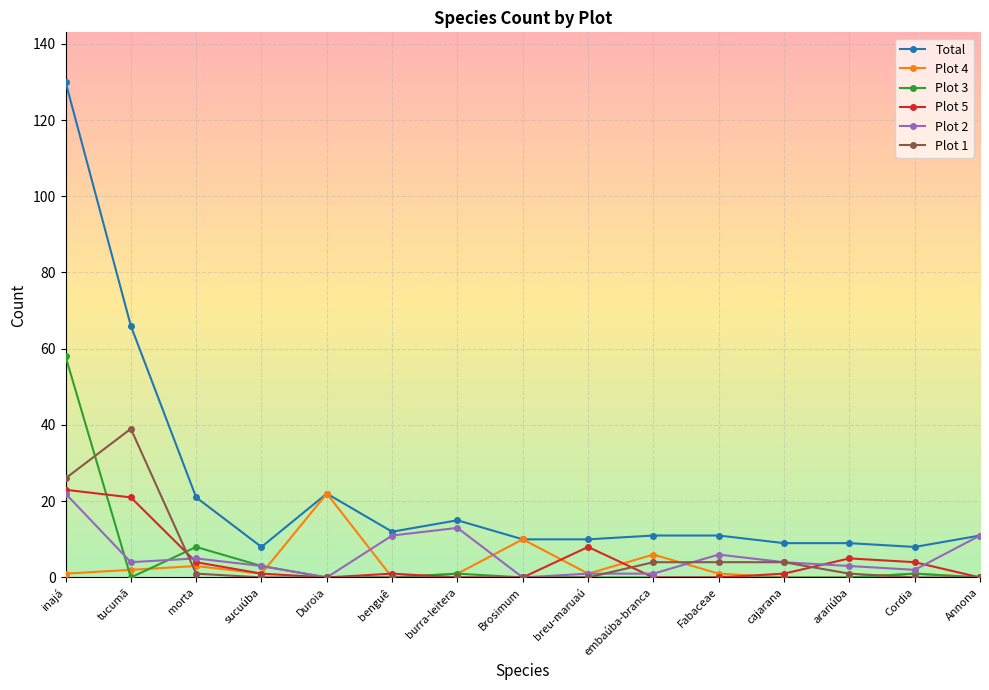

Which series has the widest spread of values?

Total